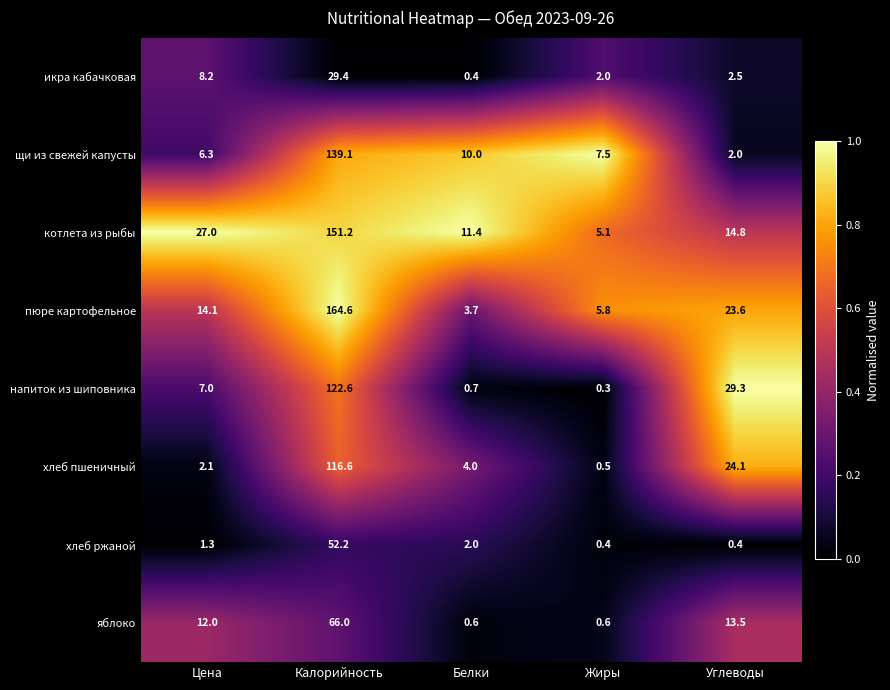

Is the value of икра кабачковая at Жиры greater than the value of яблоко at Углеводы?

No